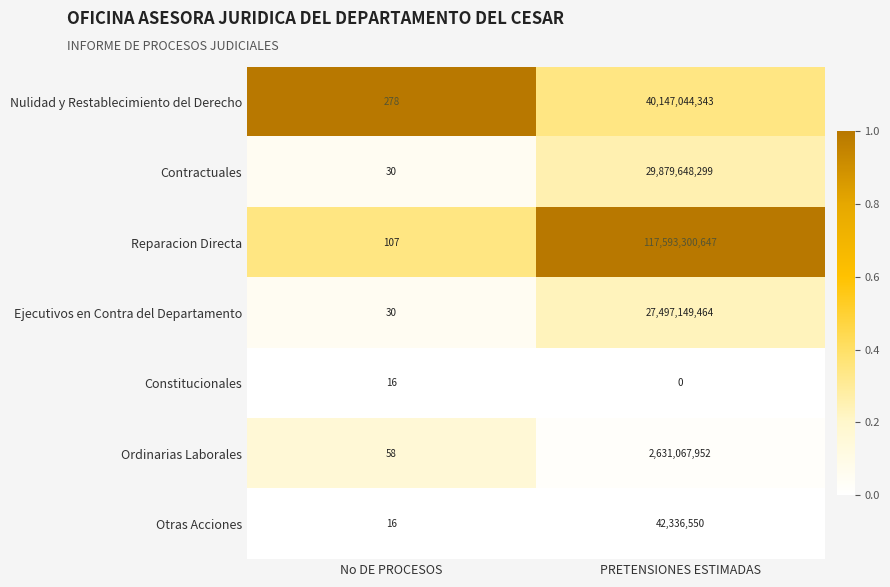

Rank the categories by Contractuales value from highest to lowest.

PRETENSIONES ESTIMADAS, No DE PROCESOS